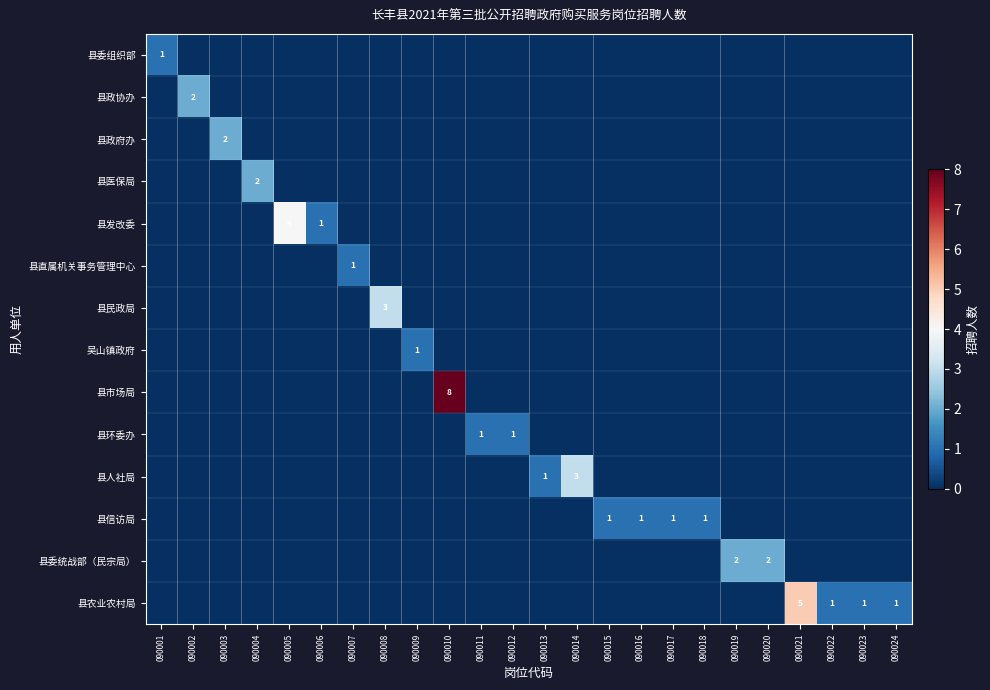

How many data points in 县市场局 are above 0?

1